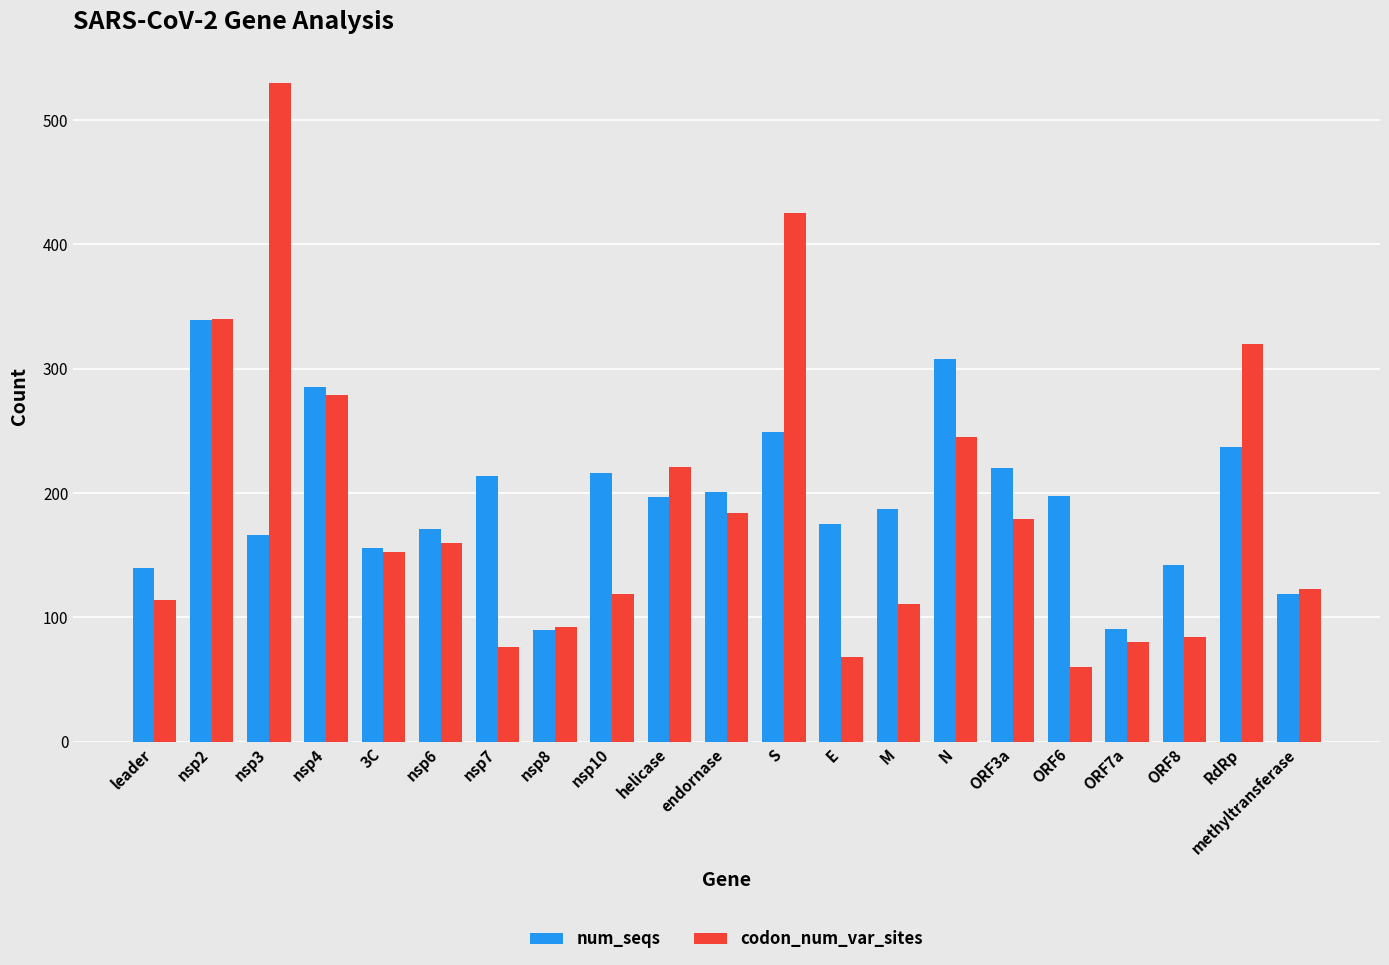

At which label is num_seqs closest to 214?

nsp7